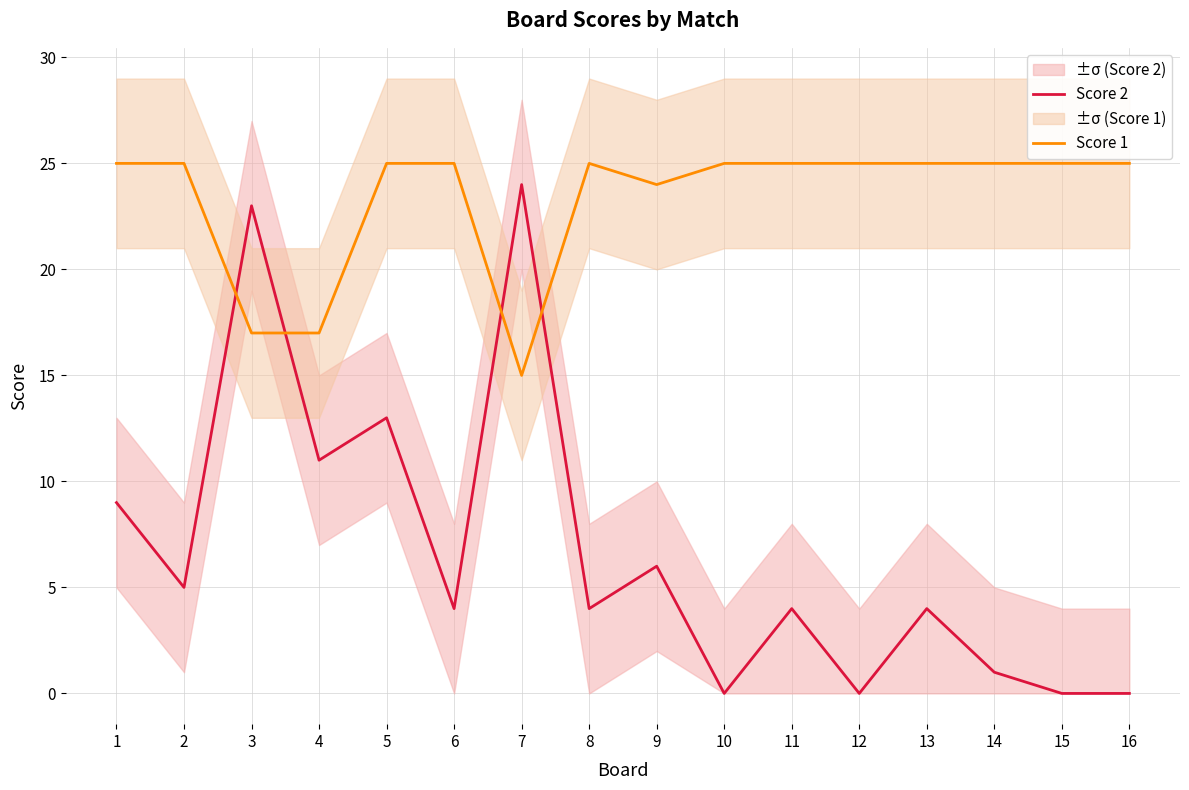

Which series has the widest spread of values?

Score 2